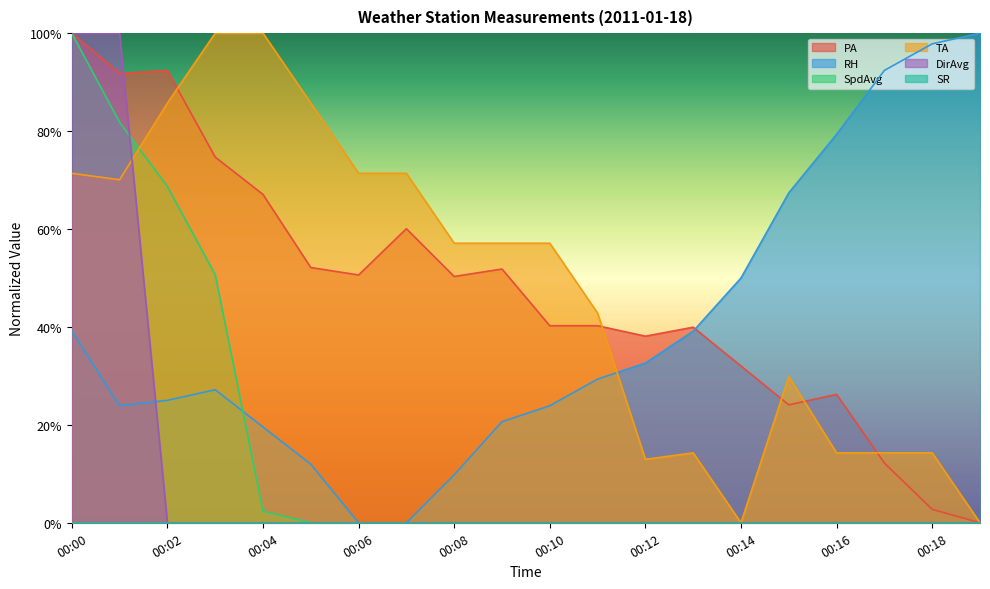

Is it true that TA equals 0.0 at 00:14?

True